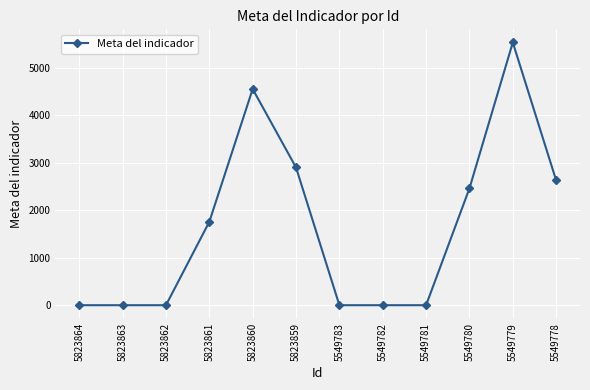

Reading left to right, list all the values displayed in this chart.

4	4	4	1758	4550	2900	4	4	4	2461	5529	2629